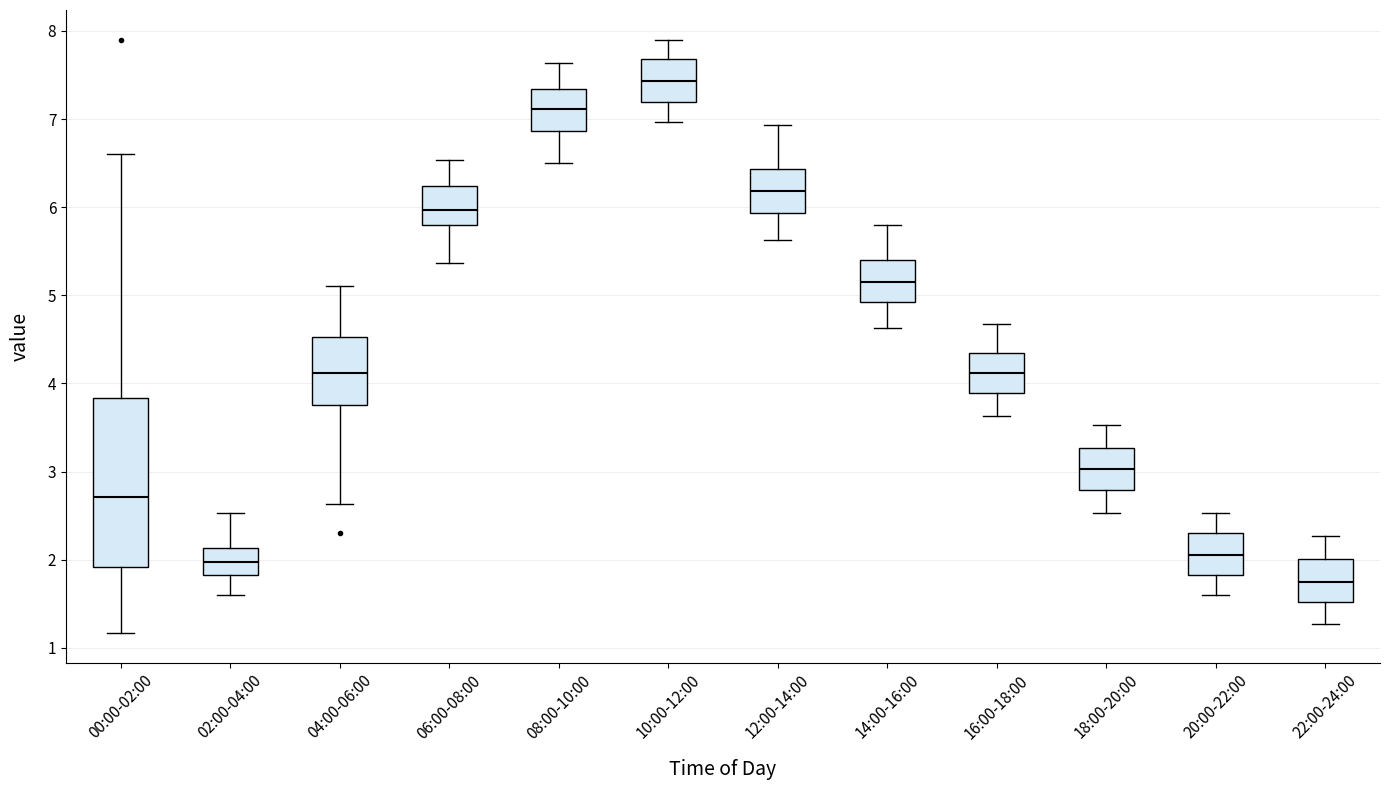

Which box's median line is the lowest?

22:00-24:00